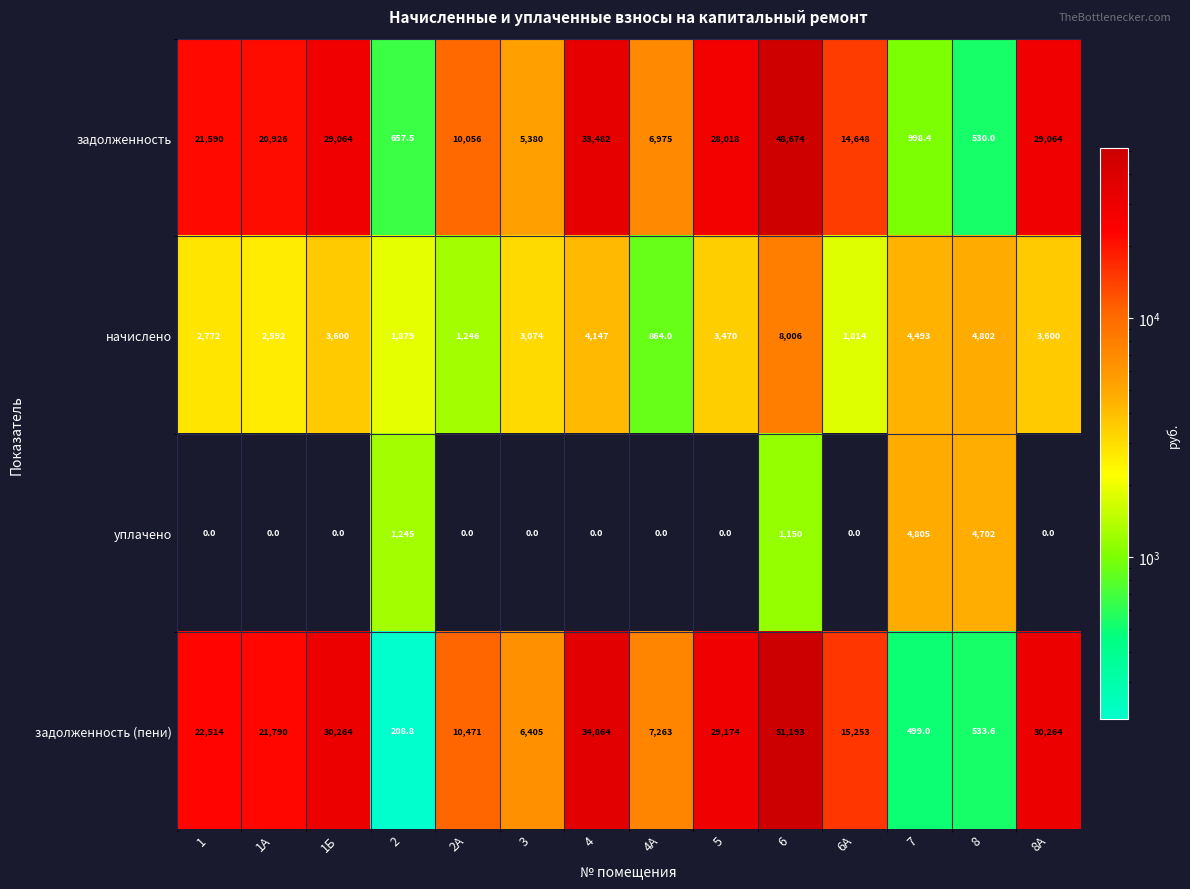

What is the spread (max minus min) of values at 6?

50043.0